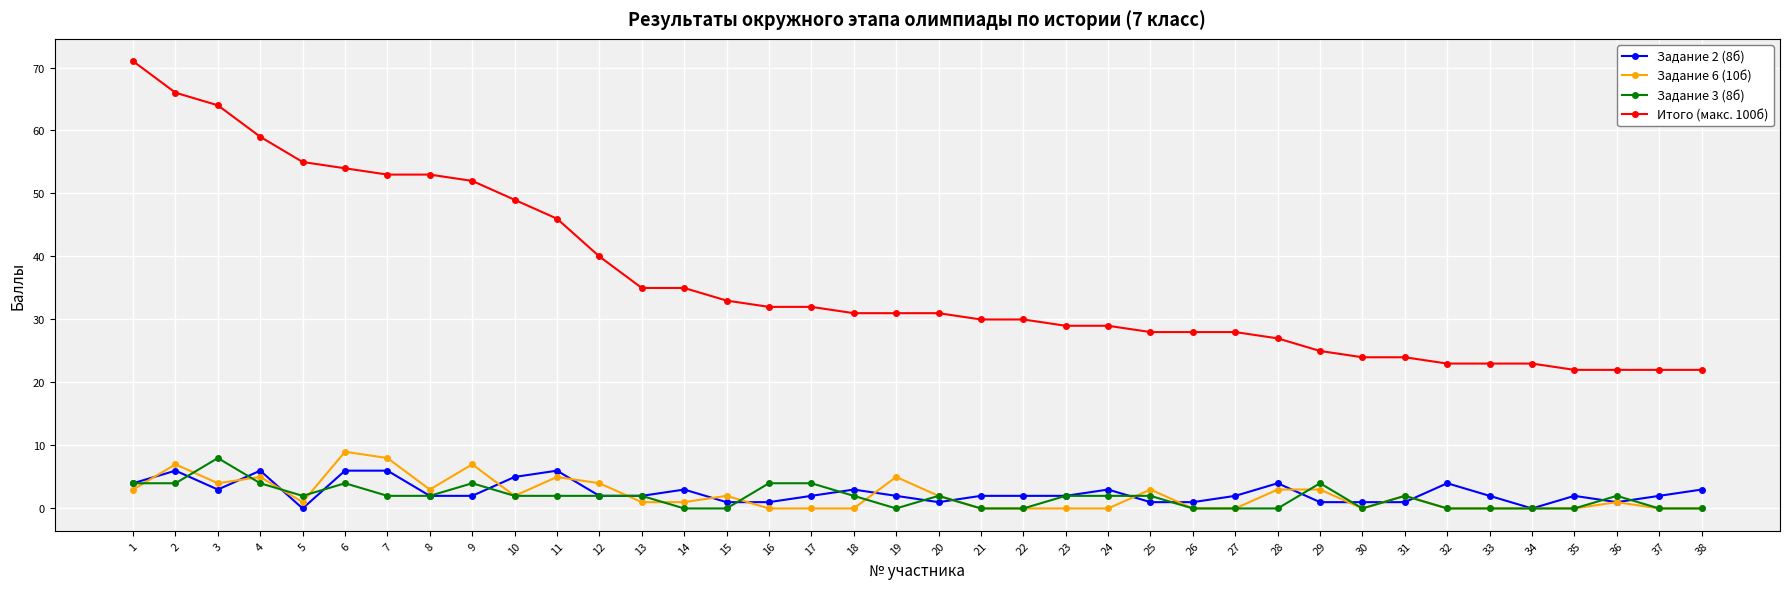

What is the highest value of the Итого (макс. 100б) series?

71